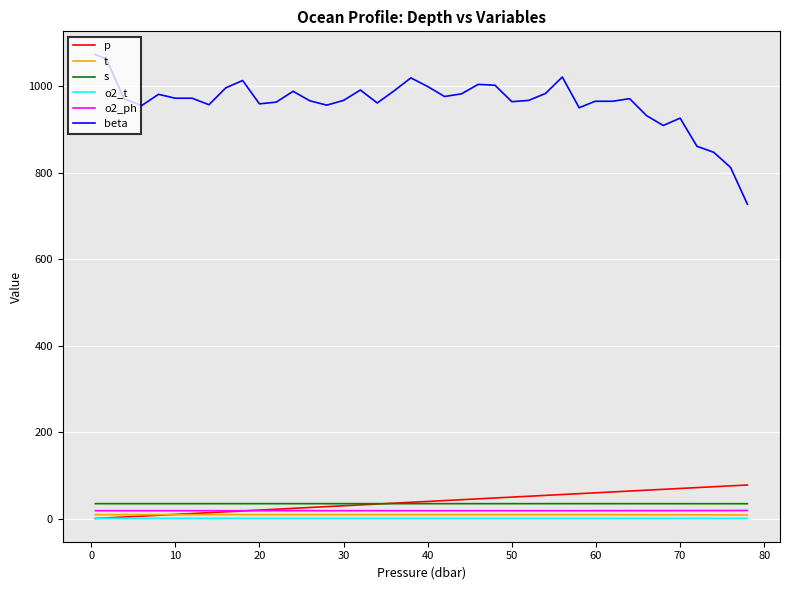

How many categories are shown in the chart?

40